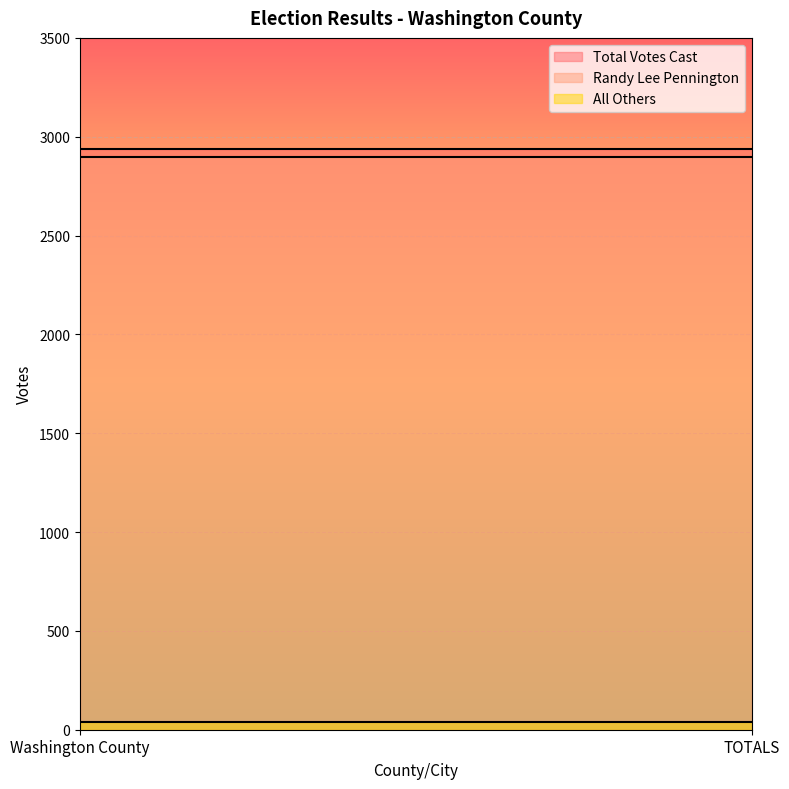

Reading left to right, list all the values displayed in this chart.

Total Votes Cast: 2936	2936
Randy Lee Pennington: 2896	2896
All Others: 40	40